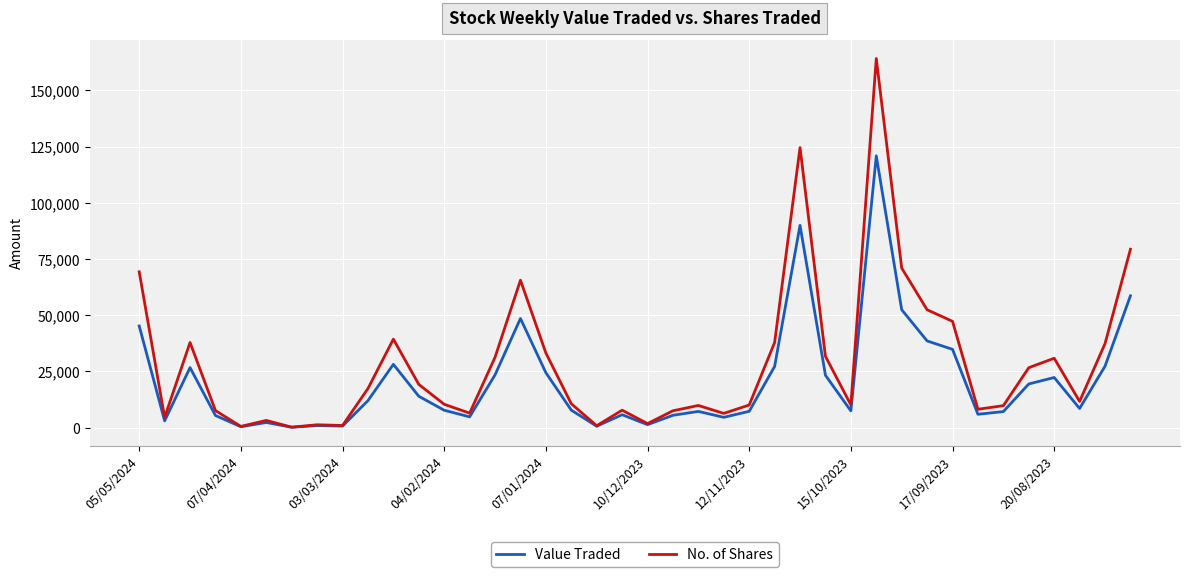

What is the greatest value displayed?

164159